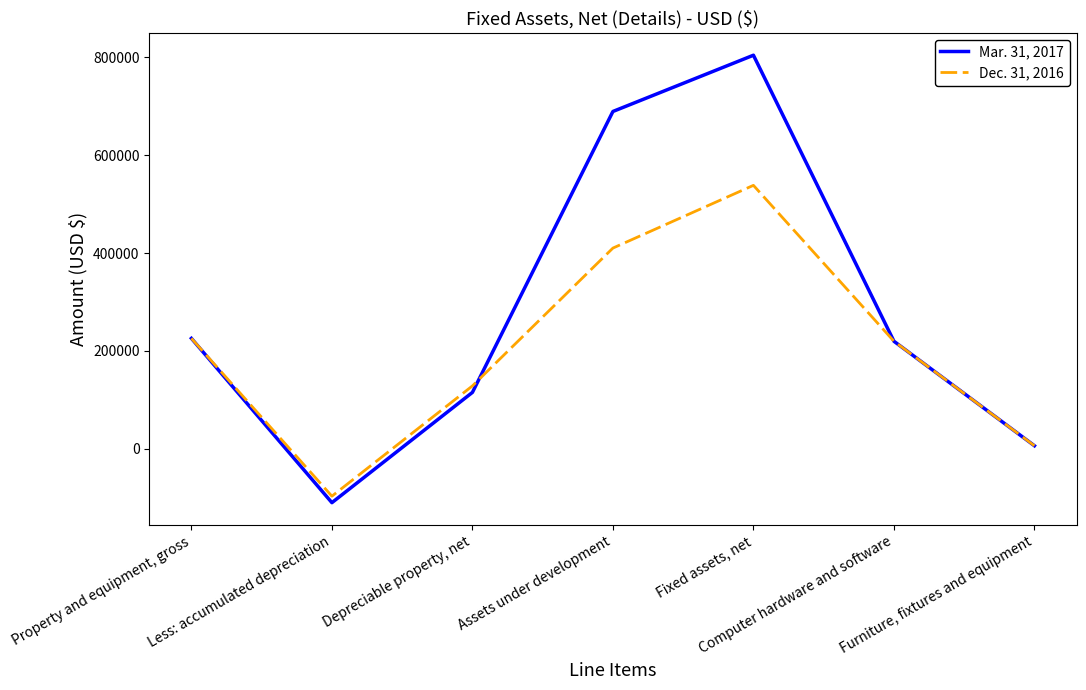

Is this an area chart (filled region under the line)?

No